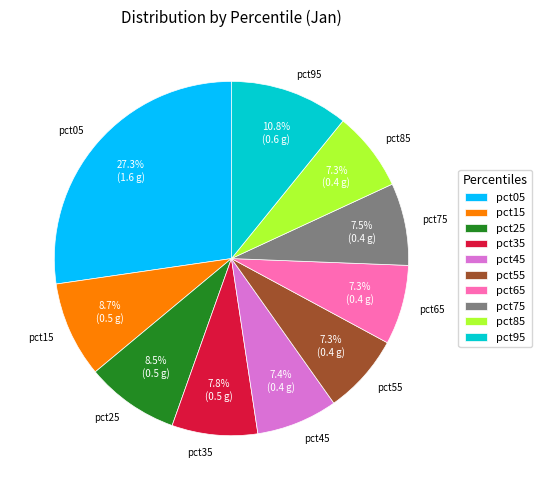

Is it true that pct15 is 22% of the pie?

False